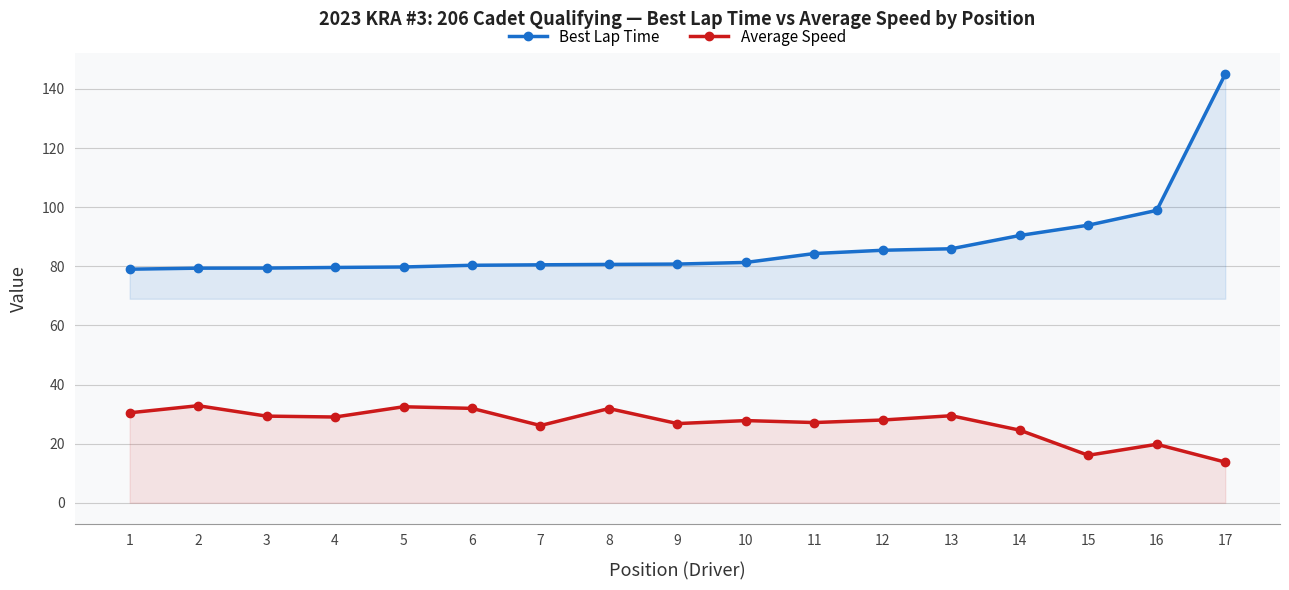

What is the lowest value of the Best Lap Time series?

79.0